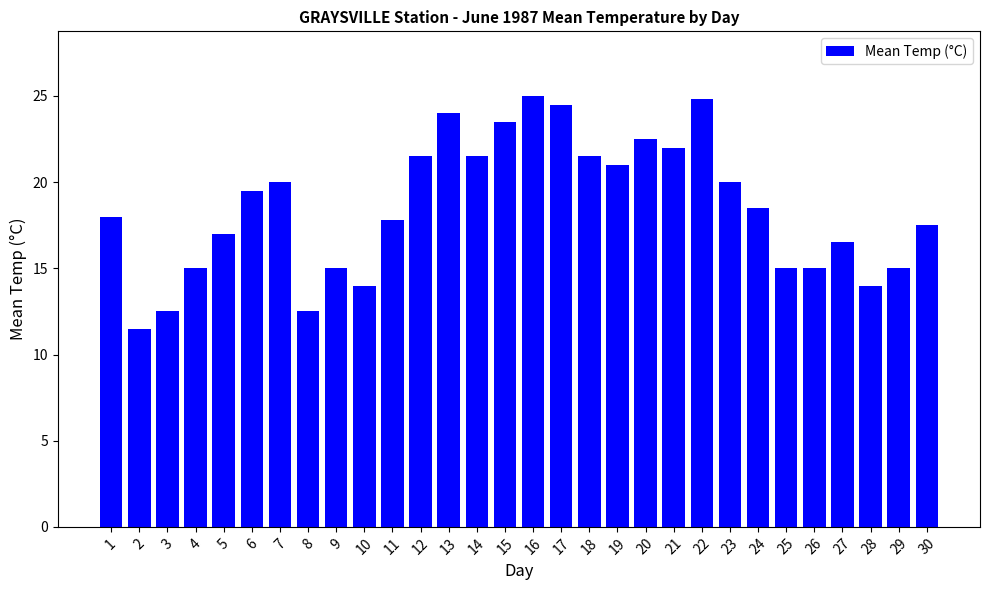

What is the difference between the maximum and second lowest values?

12.5